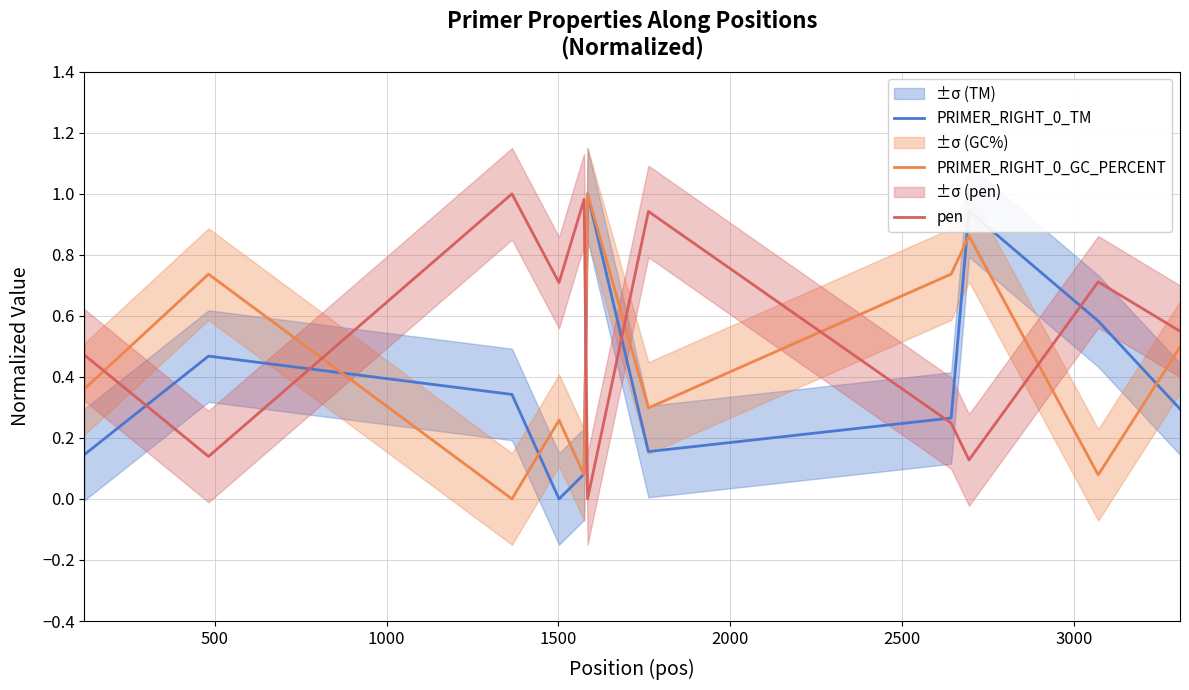

True or false: pen and PRIMER_RIGHT_0_GC_PERCENT intersect in this chart.

True